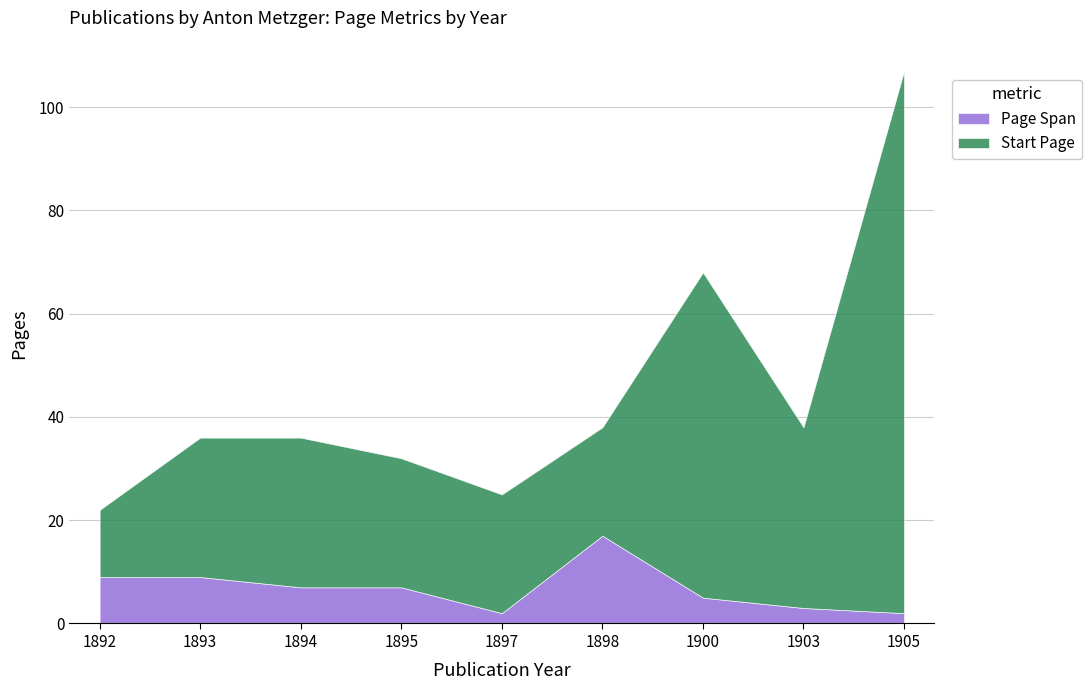

Reading right to left, what are all the values shown in this chart?

Page Span: 2	3	5	17	2	7	7	9	9
Start Page: 105	35	63	21	23	25	29	27	13